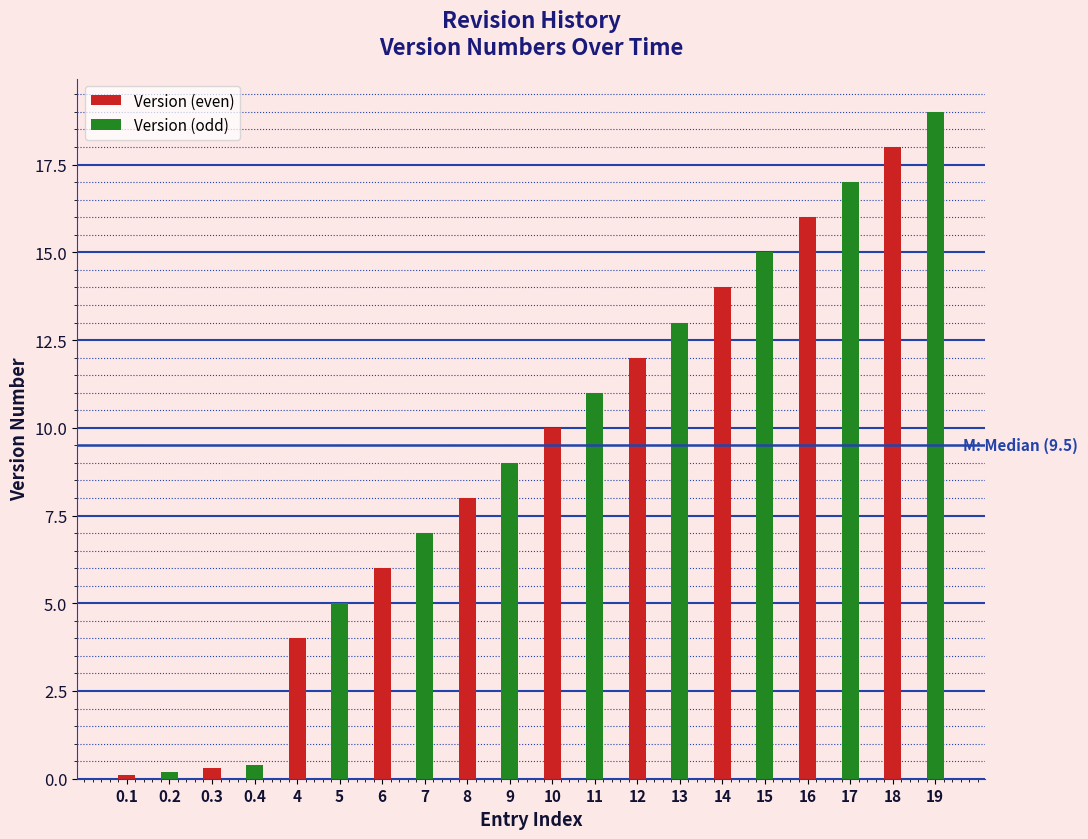

What is the maximum value for Version (even)?

18.0